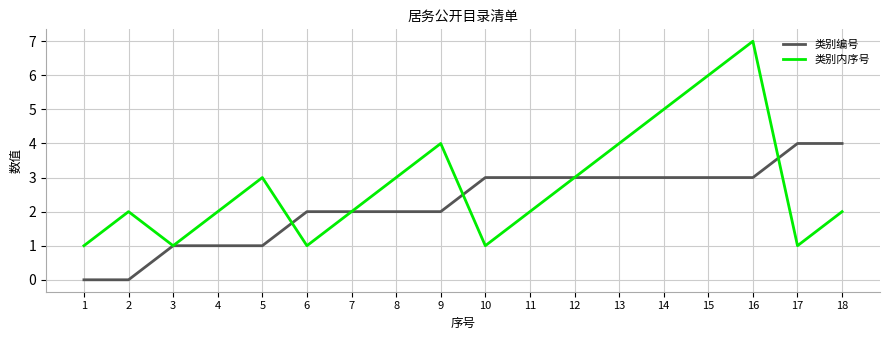

Rank the series by their maximum value, from lowest to highest.

类别编号, 类别内序号